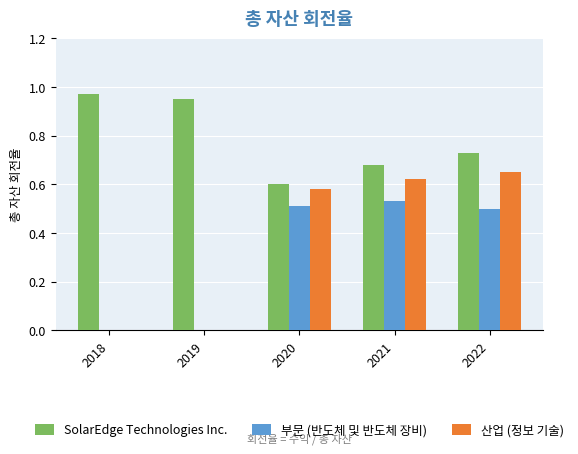

How many data points does each series have?

5